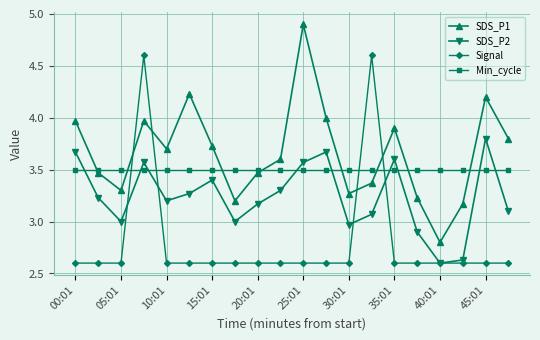

At how many categories does at least one series exceed 3?

20